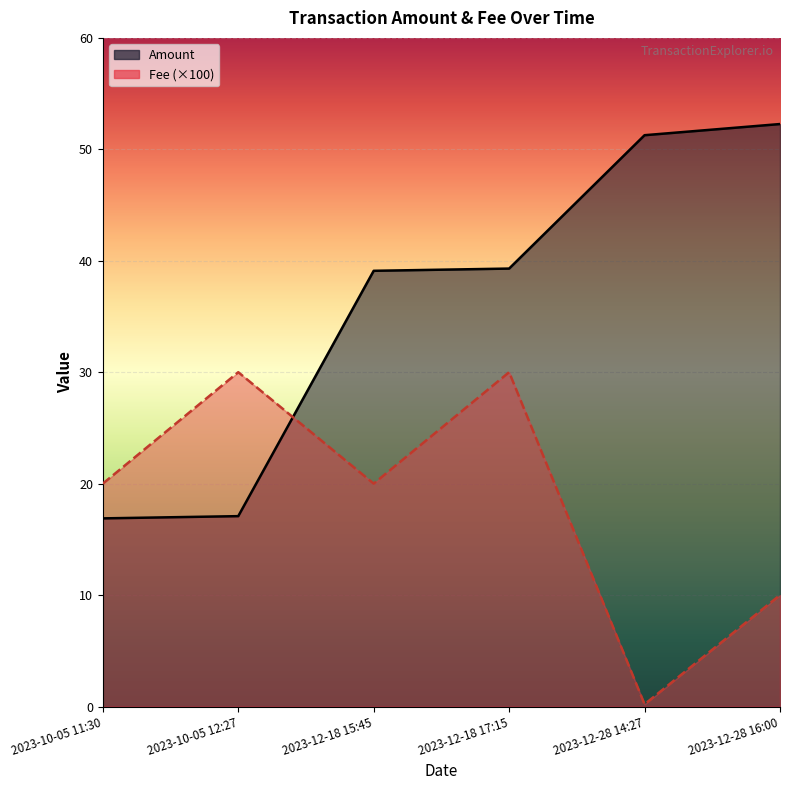

Reading left to right, list all the values displayed in this chart.

Amount: 2023-10-05 11:30=16.9	2023-10-05 12:27=17.1	2023-12-18 15:45=39.1	2023-12-18 17:15=39.3	2023-12-28 14:27=51.3	2023-12-28 16:00=52.3
Fee: 2023-10-05 11:30=20.0	2023-10-05 12:27=30.0	2023-12-18 15:45=20.0	2023-12-18 17:15=30.0	2023-12-28 14:27=0.2	2023-12-28 16:00=10.0